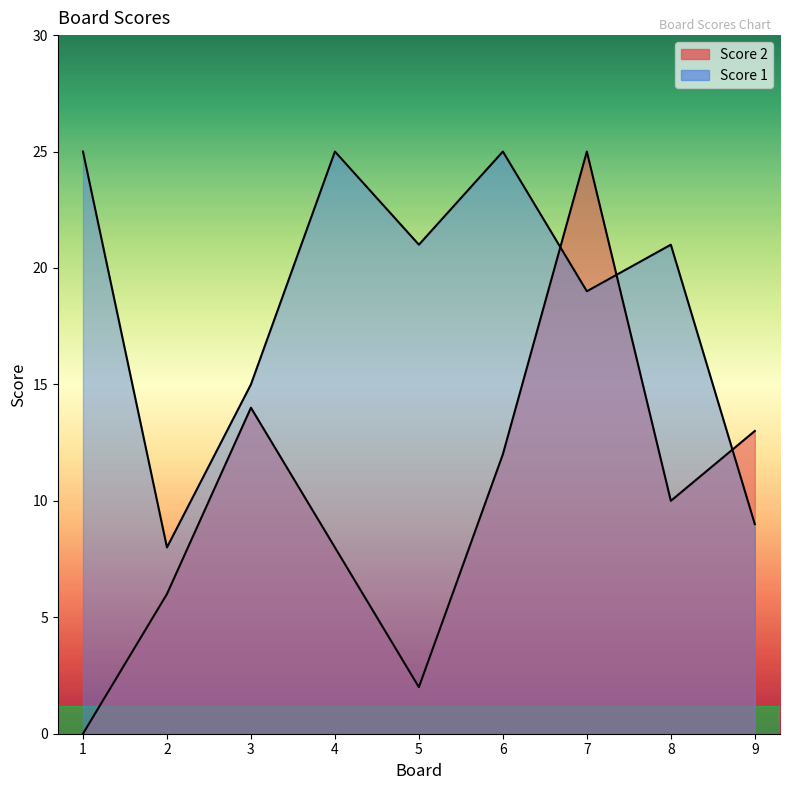

How many intersections are there between Score 1 and Score 2?

3